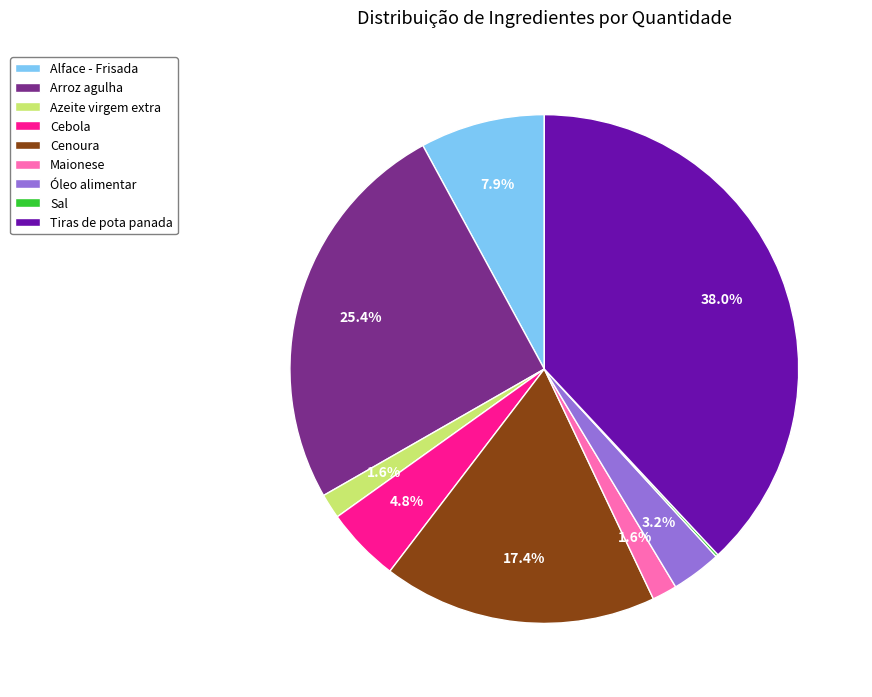

Do Alface - Frisada and Azeite virgem extra together represent more than half of the pie?

No